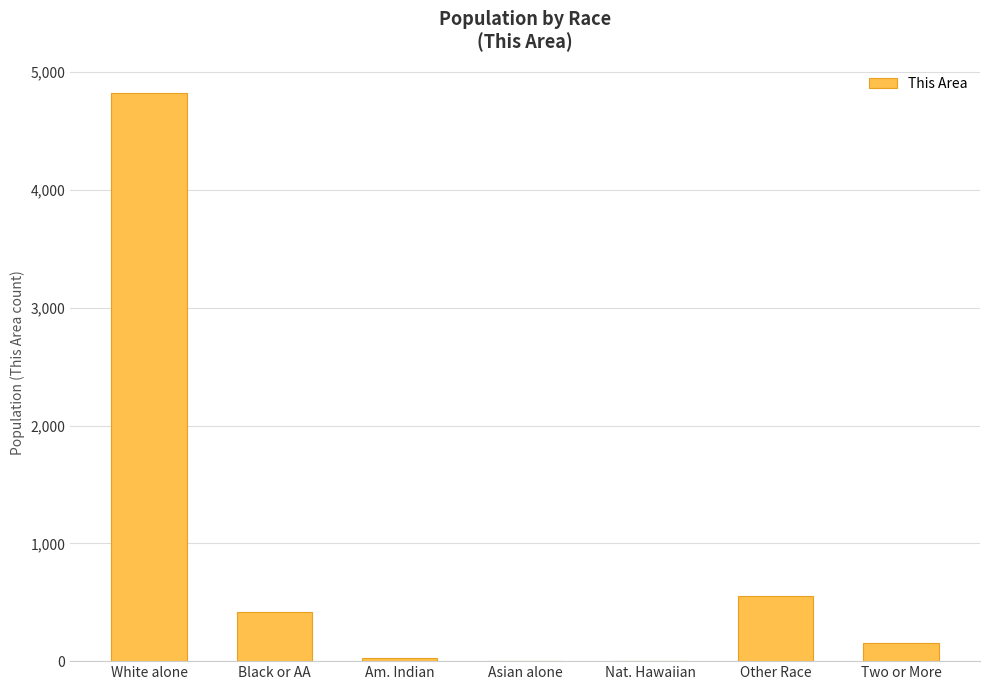

Where is the data nearest to the value 2411?

Other Race